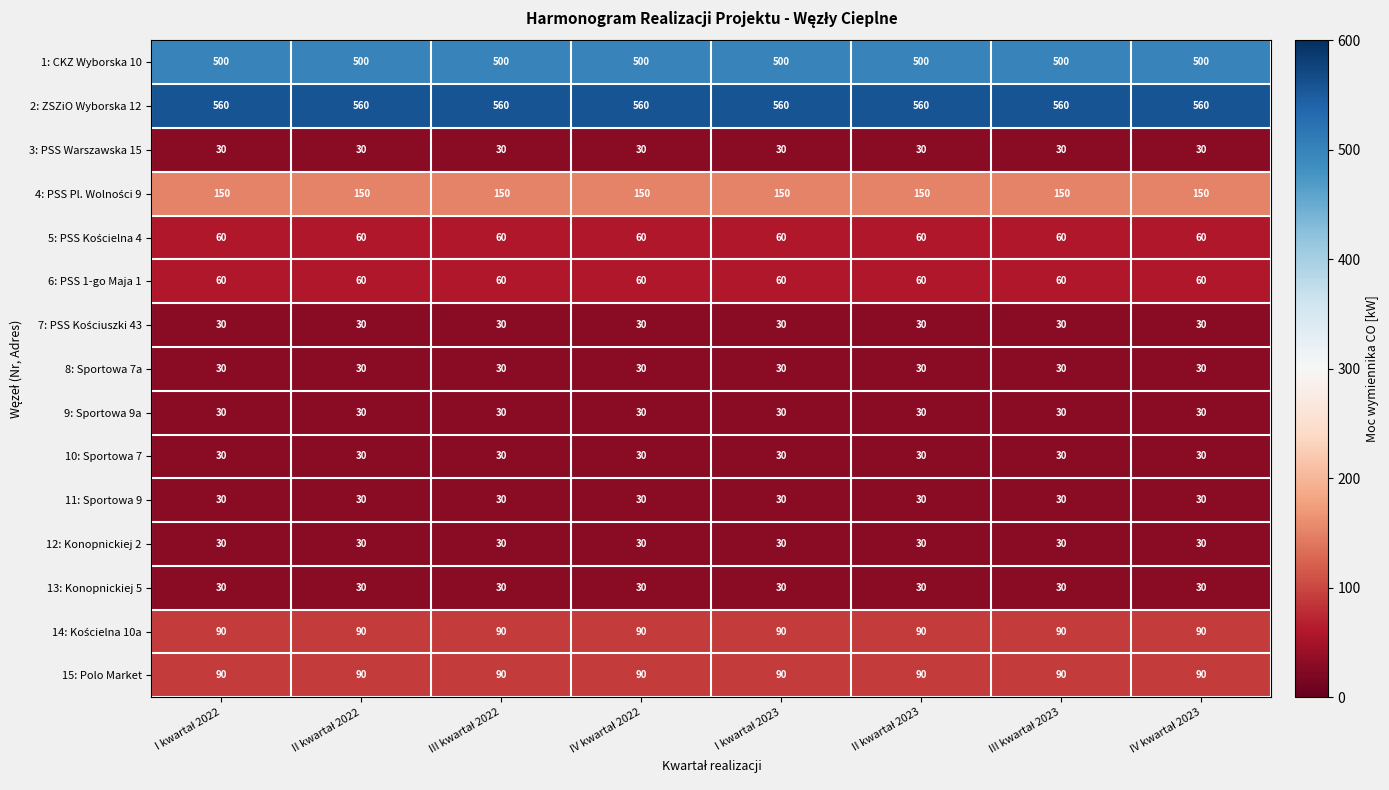

What is the maximum value for 8: Sportowa 7a?

30